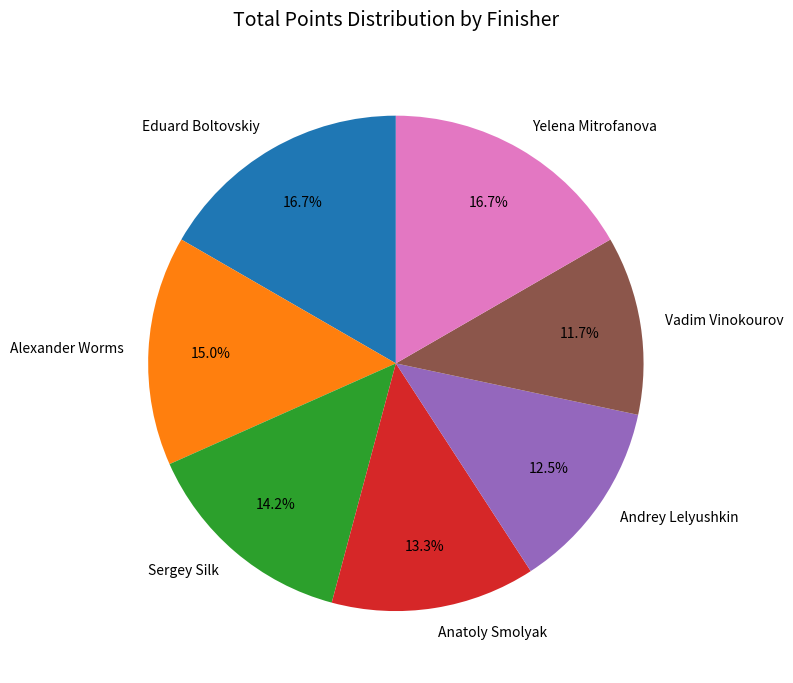

Is there any slice that represents more than half of the pie?

No